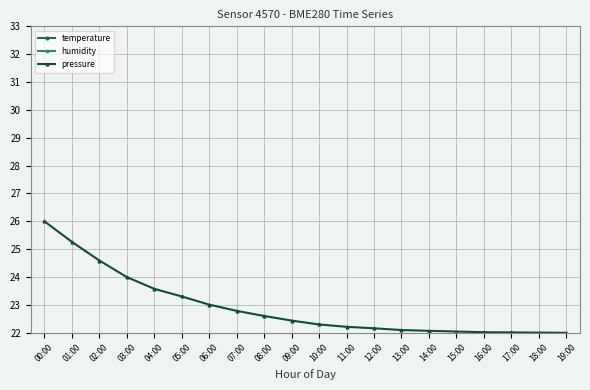

The humidity series shows 39.4 at 08:00. True or false?

True